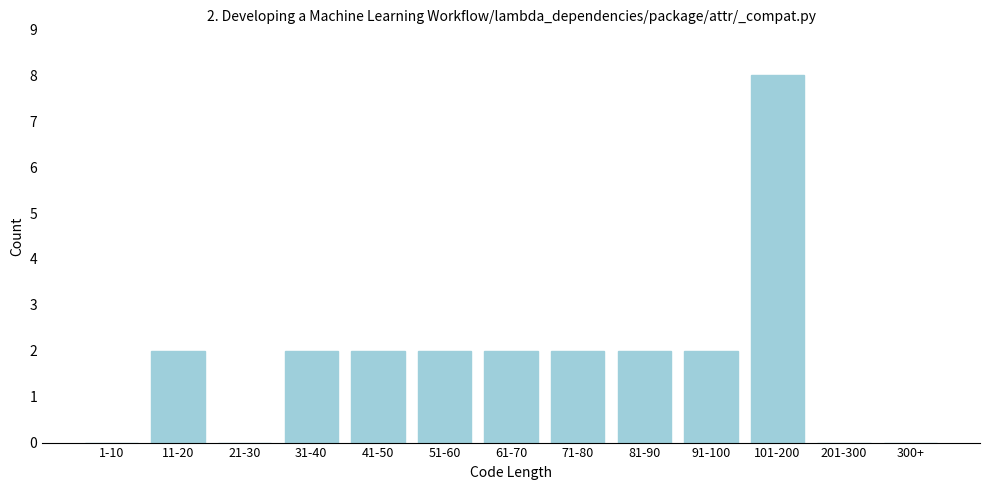

Reading right to left, transcribe all the data shown in this chart.

300+=0	201-300=0	101-200=8	91-100=2	81-90=2	71-80=2	61-70=2	51-60=2	41-50=2	31-40=2	21-30=0	11-20=2	1-10=0